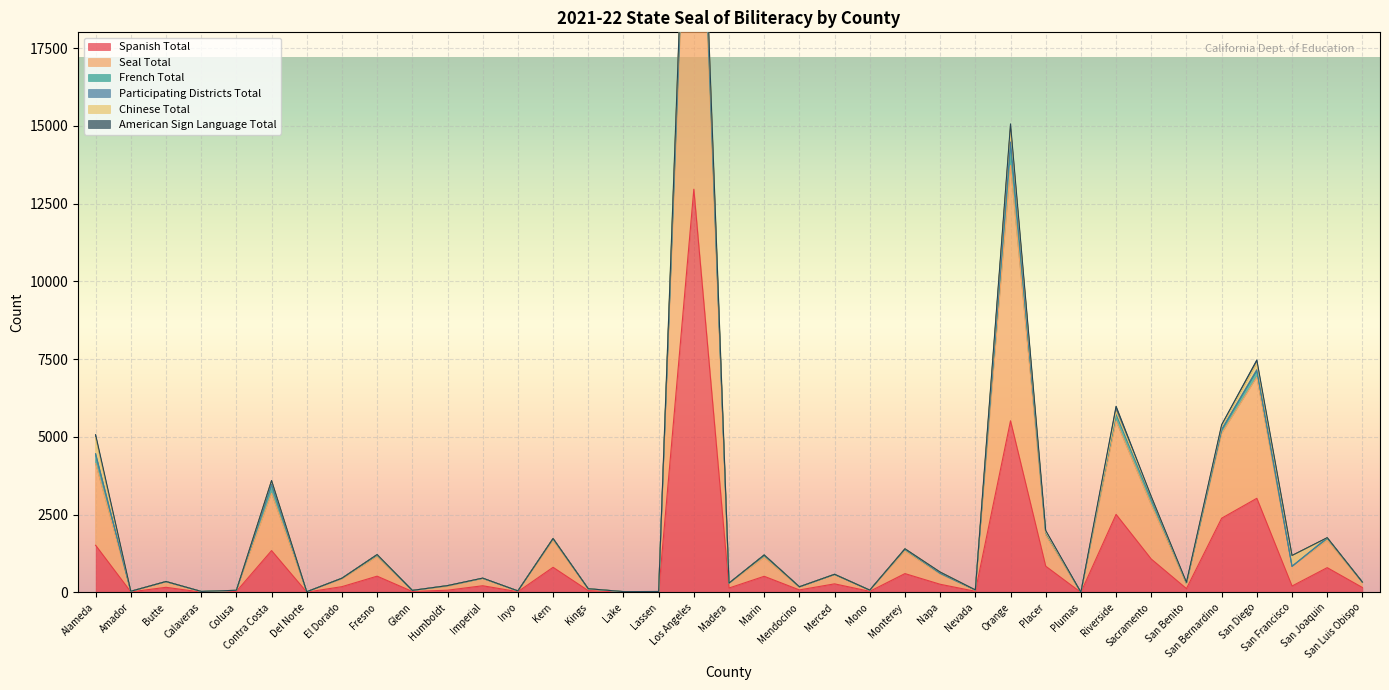

What position from the right is Mendocino?

17